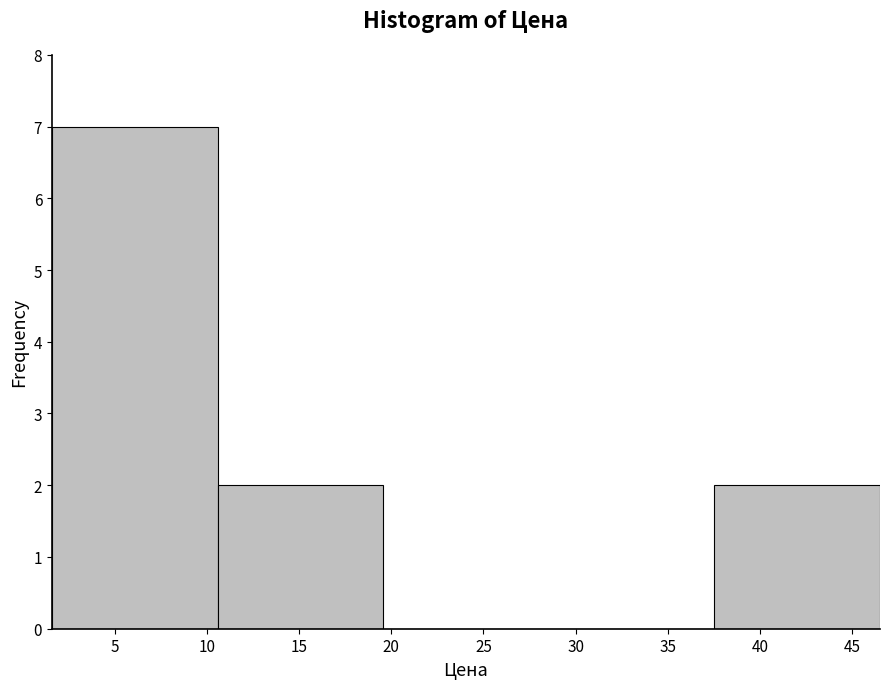

Over which range of the x-axis is the bar tallest?

1.5 to 10.5